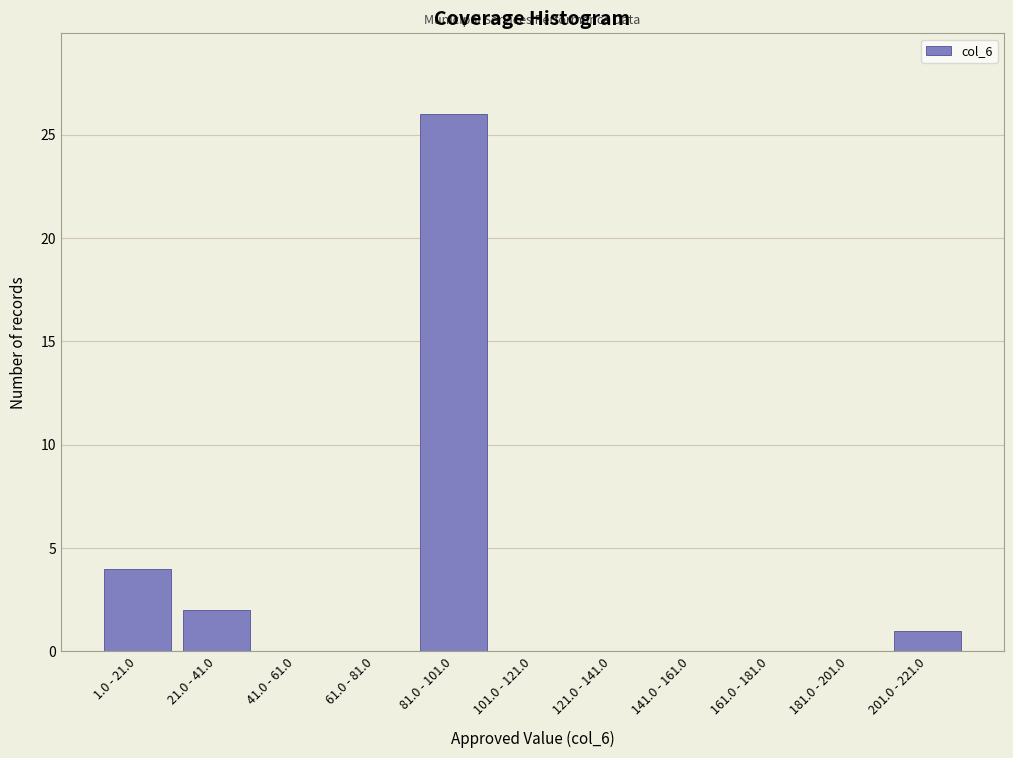

Reading left to right, extract all data points from this chart.

1.0 - 21.0=4	21.0 - 41.0=2	41.0 - 61.0=0	61.0 - 81.0=0	81.0 - 101.0=26	101.0 - 121.0=0	121.0 - 141.0=0	141.0 - 161.0=0	161.0 - 181.0=0	181.0 - 201.0=0	201.0 - 221.0=1